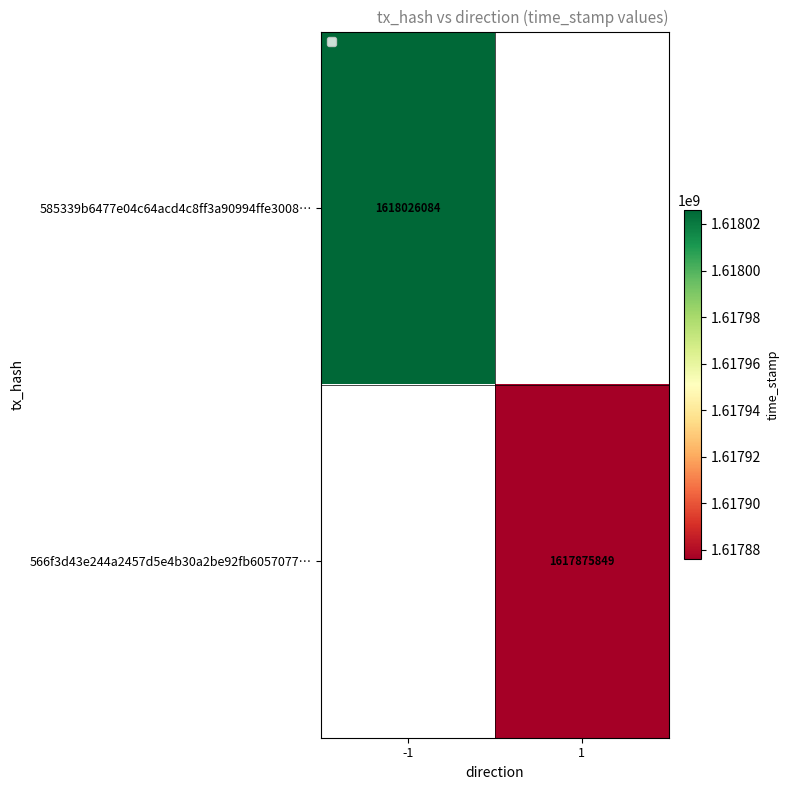

At how many categories does at least one series exceed 1618012985?

1